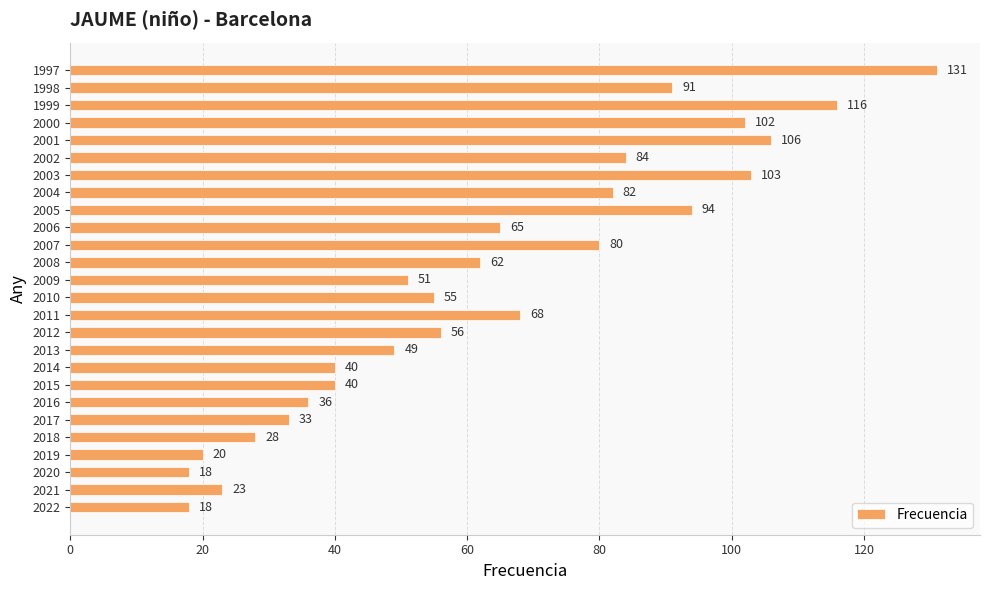

Which label corresponds to the largest value in the chart?

1997